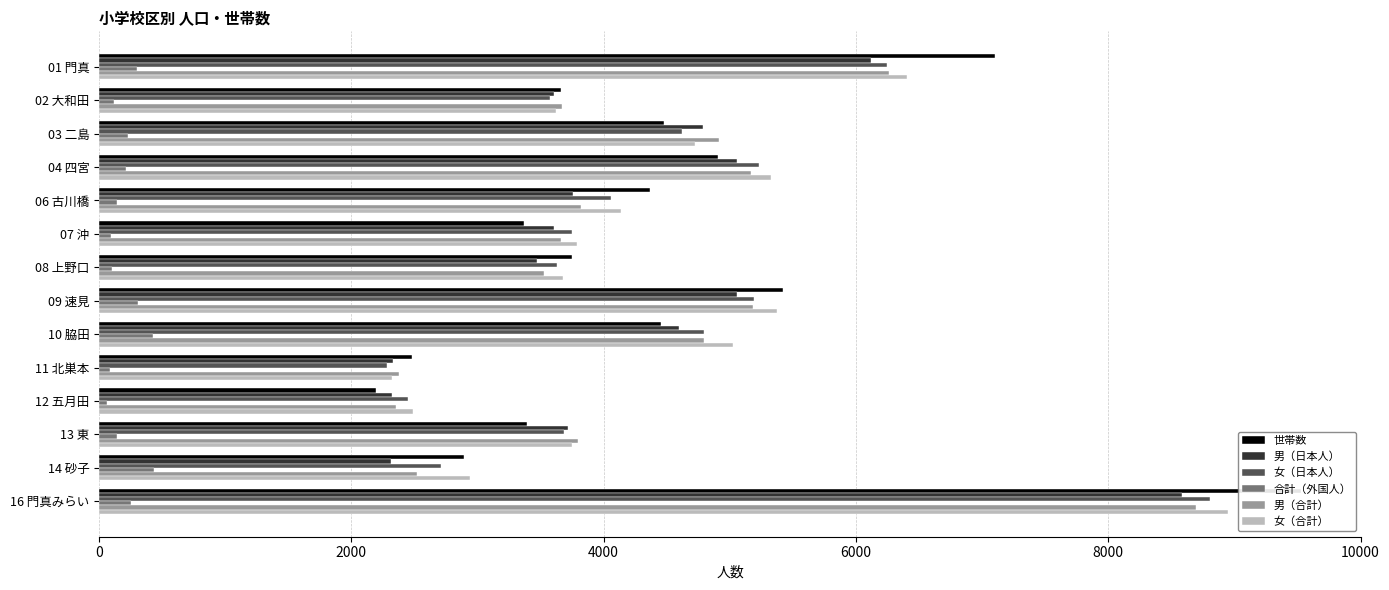

What is the average value of the 男（日本人） series?

4237